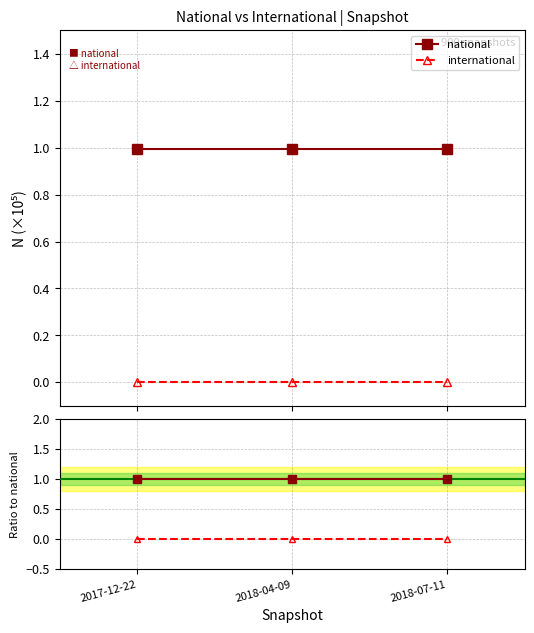

List the series in order of their overall mean, lowest first.

international, national